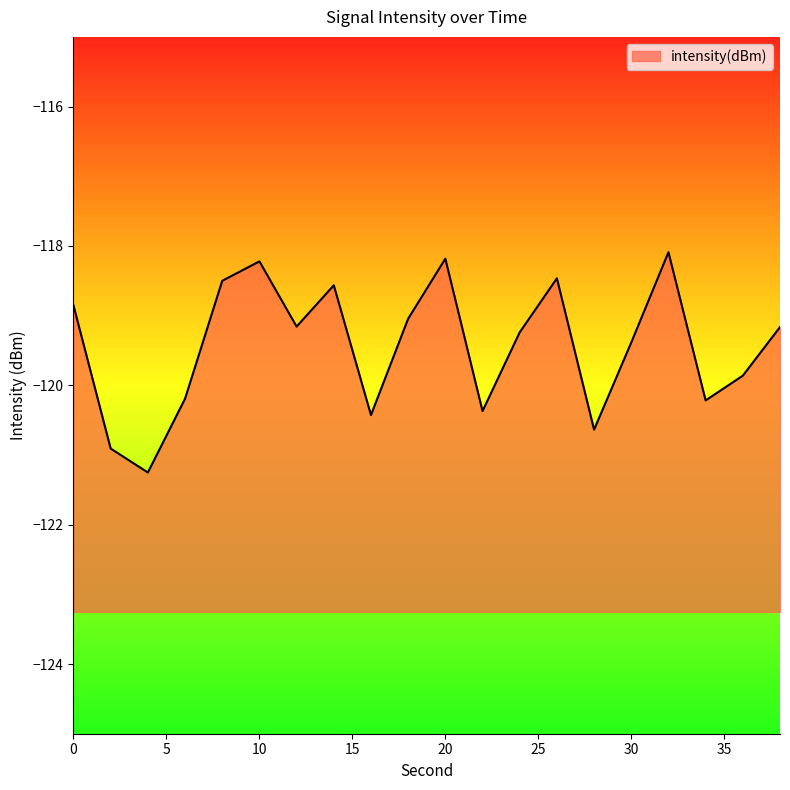

Where is the first local minimum?

4